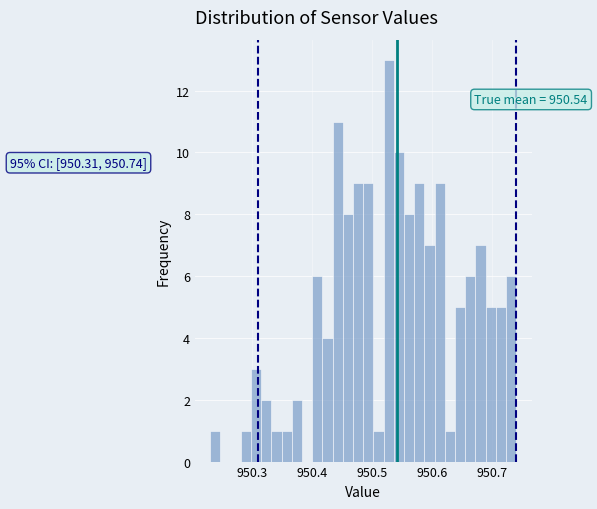

Around what value on the x-axis is the tallest bar? Give the approximate position of its centre, as read against the axis.

950.53